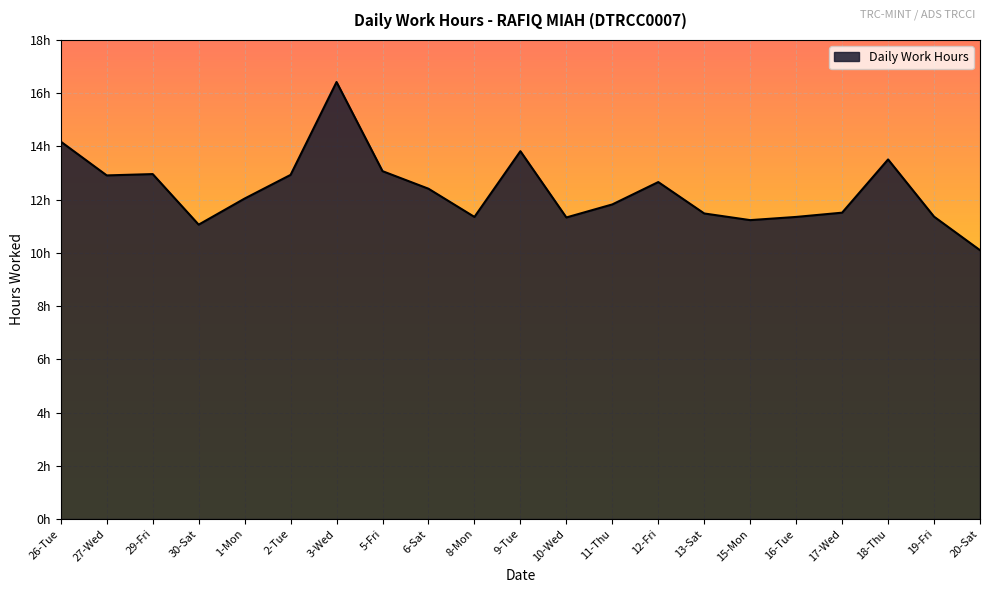

What is the label of the 5th point from the right?

16-Tue